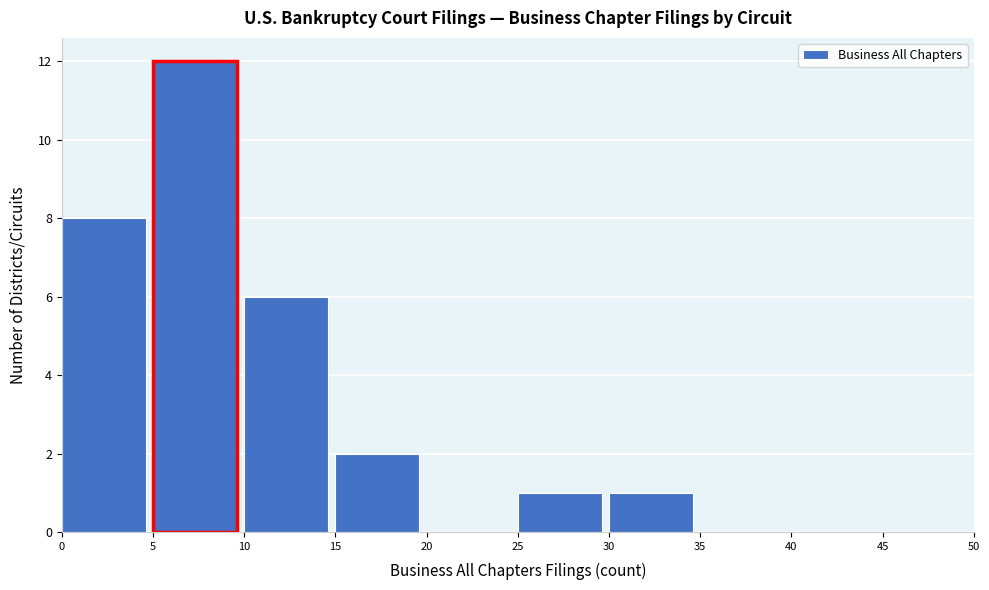

Reading left to right, list every bar in this chart as the range it spans on the x-axis followed by its height. The values are not printed on the chart, so give them approximately, as read against the axis.

0 to 5: 8
5 to 10: 12
10 to 15: 6
15 to 20: 2
20 to 25: 0
25 to 30: 1
30 to 35: 1
35 to 40: 0
40 to 45: 0
45 to 50: 0